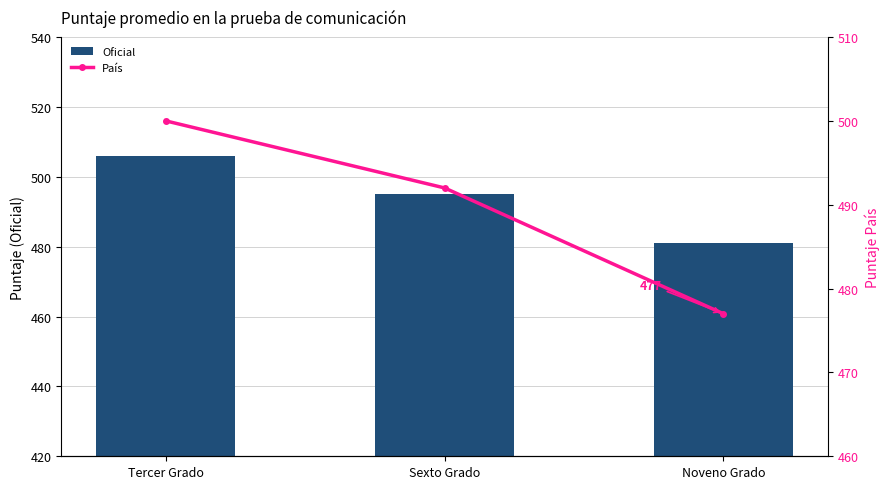

What is the total value across all series at Noveno Grado?

958